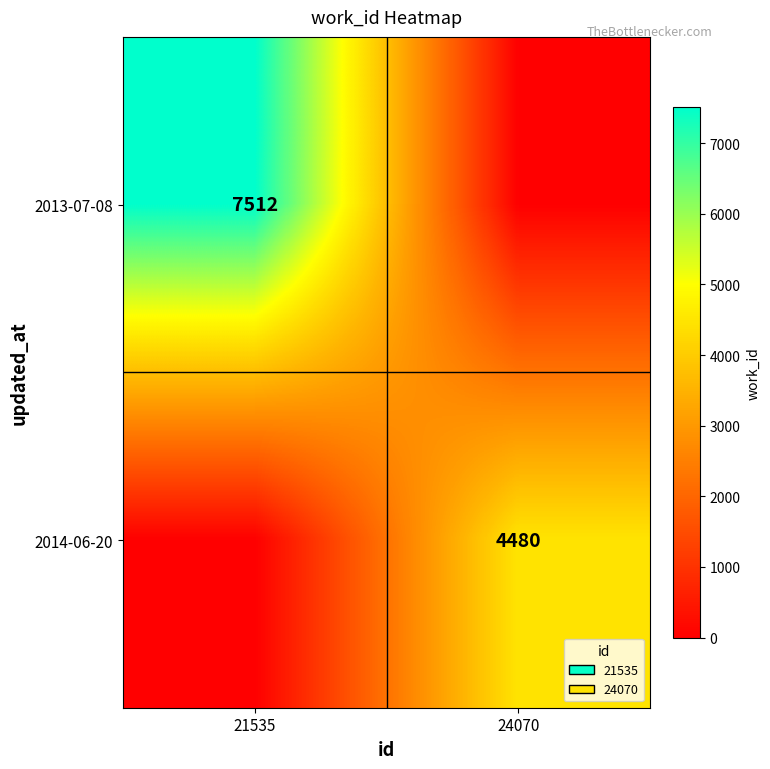

What is the total value across all series at 24070?

4480